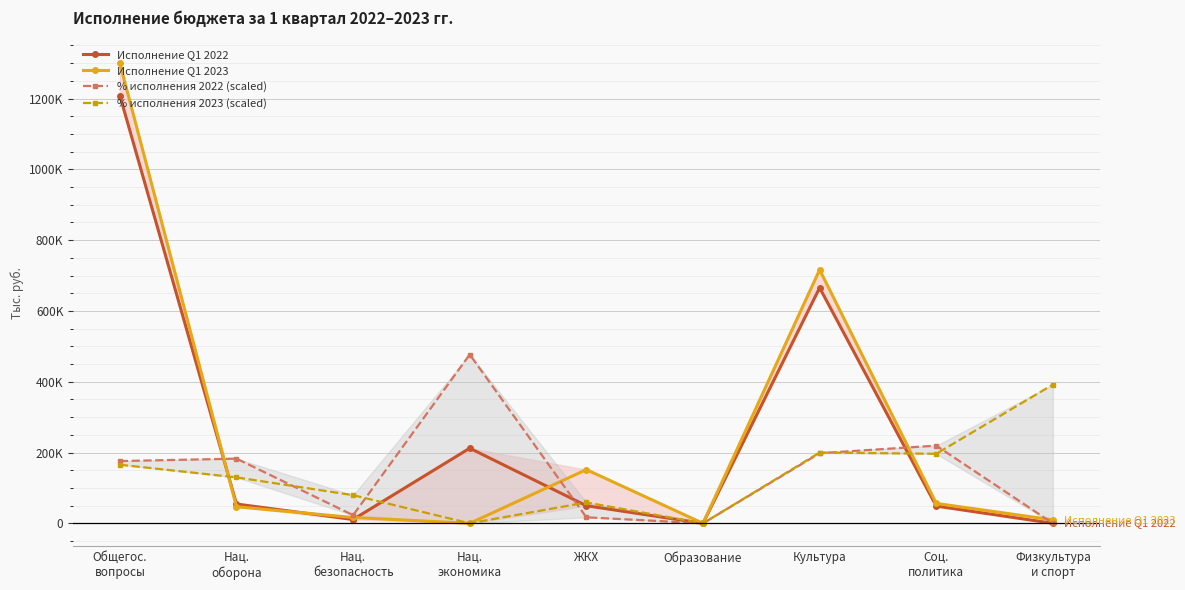

How many values in the Исполнение Q1 2022 series are below 49708?

4